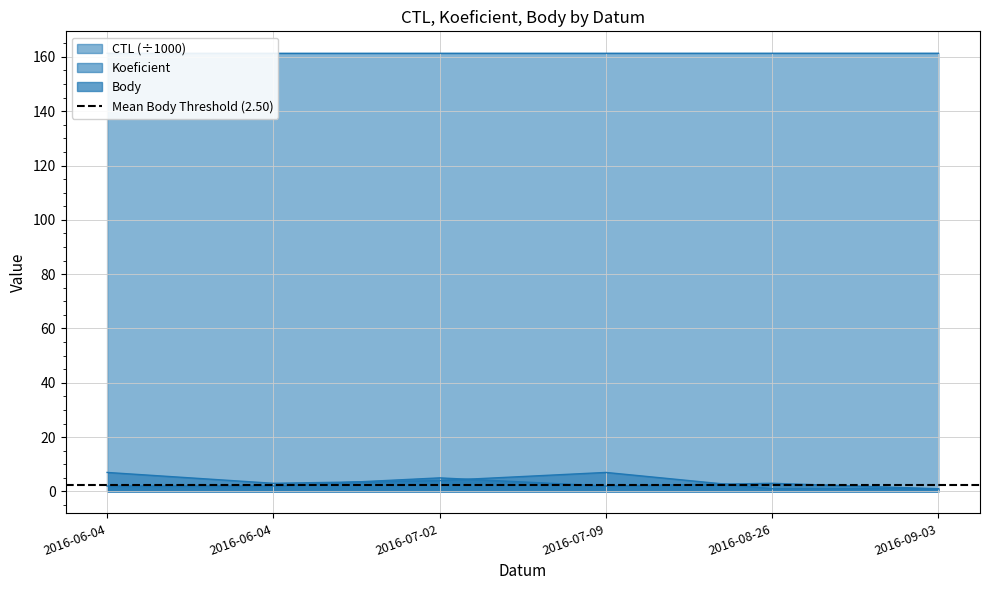

True or false: Koeficient and CTL cross at least once.

False